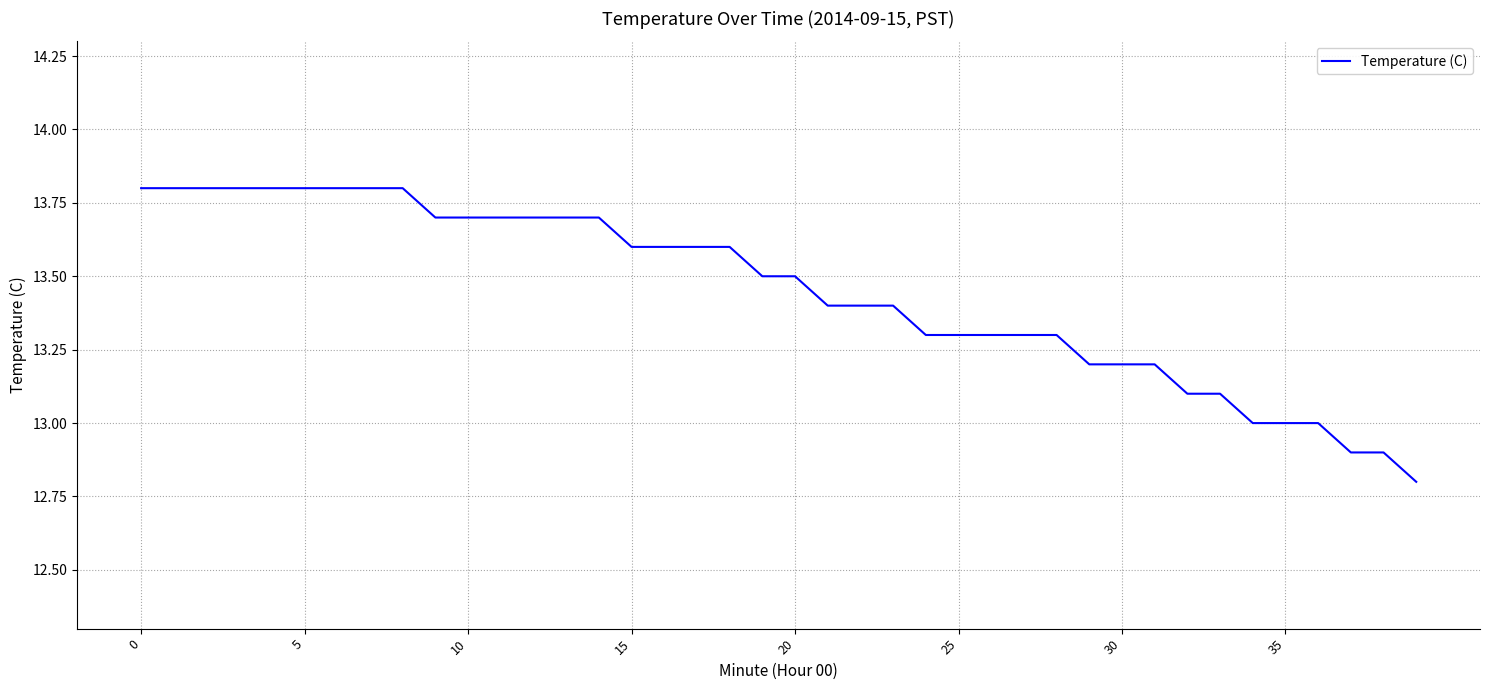

What is the difference between the maximum and minimum values?

1.0